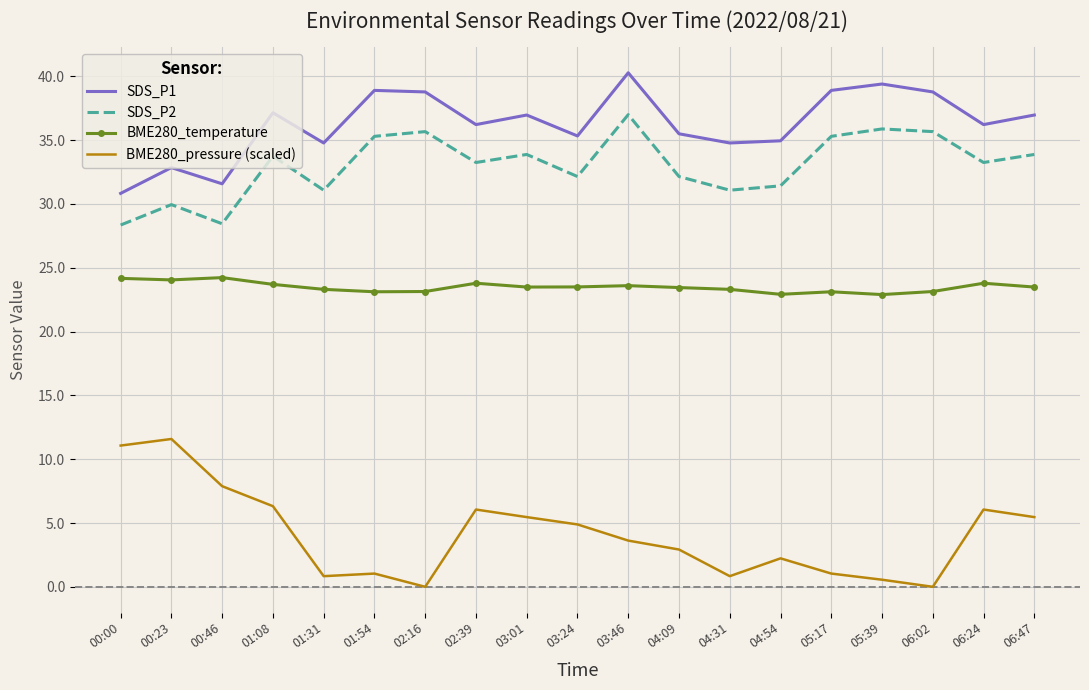

What is the difference between the maximum and minimum values in the BME280_pressure (scaled) series?

11.6